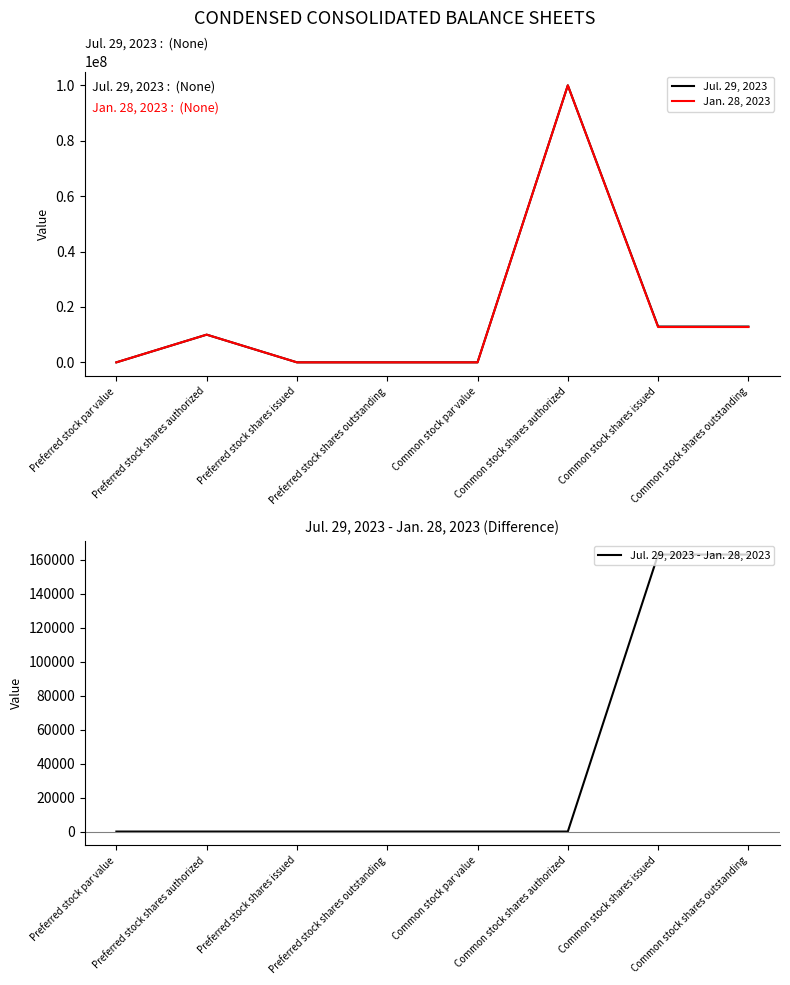

True or false: Jul. 29, 2023 has a value of 12917373 at Common stock shares issued.

True